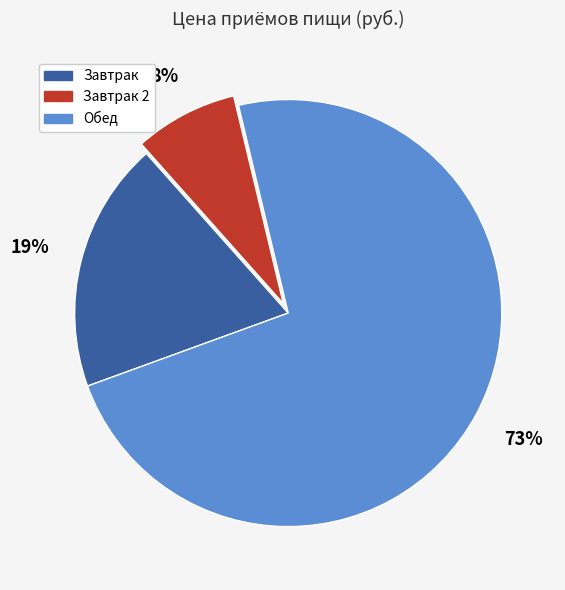

To the nearest percent, what is the average slice percentage?

33%